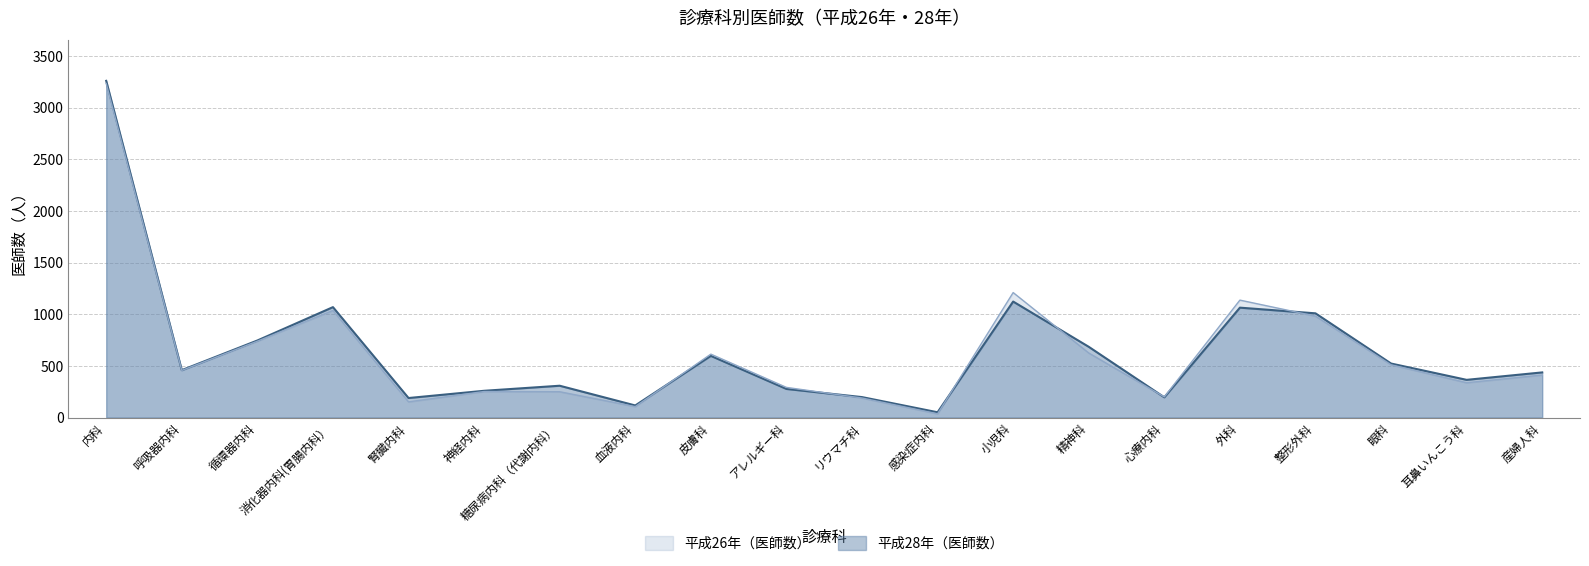

Where does the 平成28年（医師数） series first go above 459?

内科